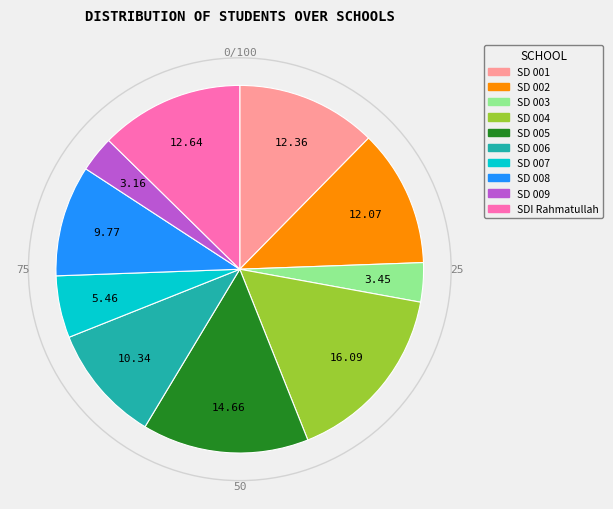

Is there a majority slice in this chart?

No